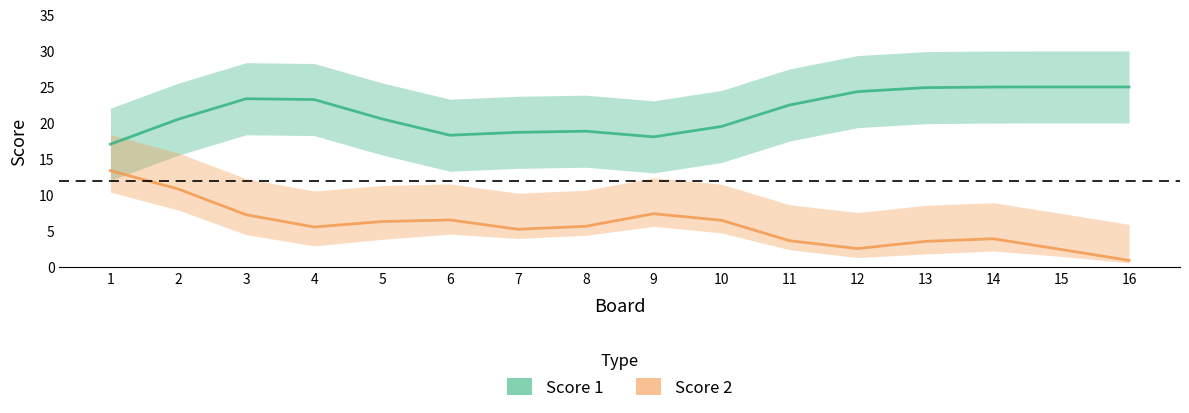

Reading left to right, list all the values displayed in this chart.

Score 1: 17.1	20.5	23.4	23.3	20.6	18.3	18.7	18.9	18.1	19.5	22.5	24.4	24.9	25.0	25.0	25.0
Score 2: 13.4	10.8	7.3	5.6	6.3	6.6	5.3	5.7	7.4	6.5	3.7	2.6	3.6	3.9	2.5	0.9